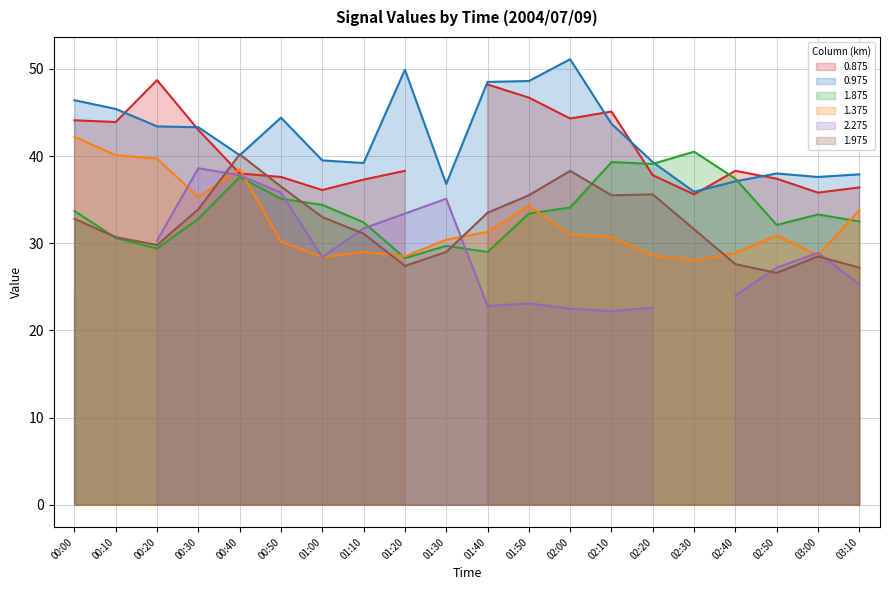

True or false: 0.975 and 1.375 intersect in this chart.

False